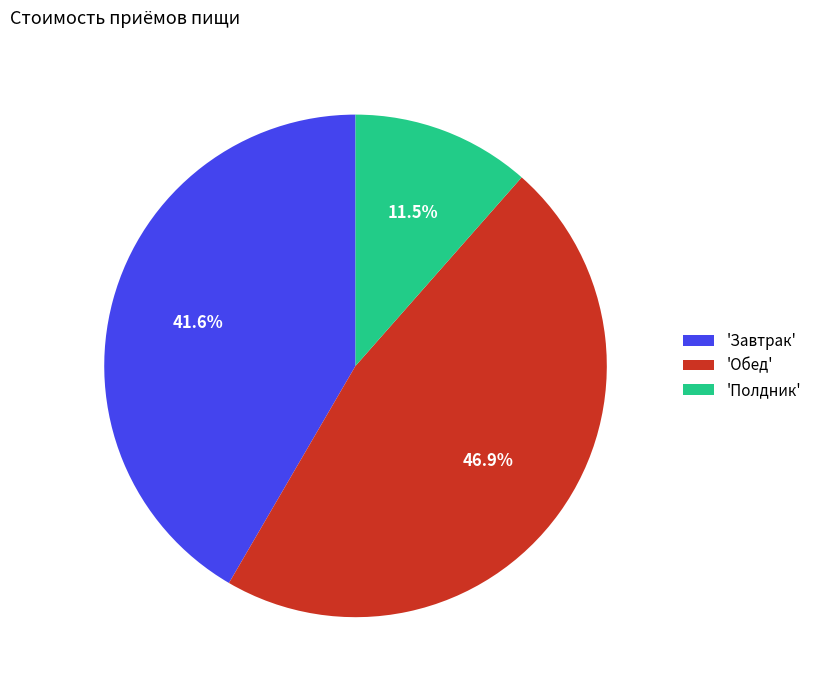

What is the largest slice in the pie chart?

'Обед'